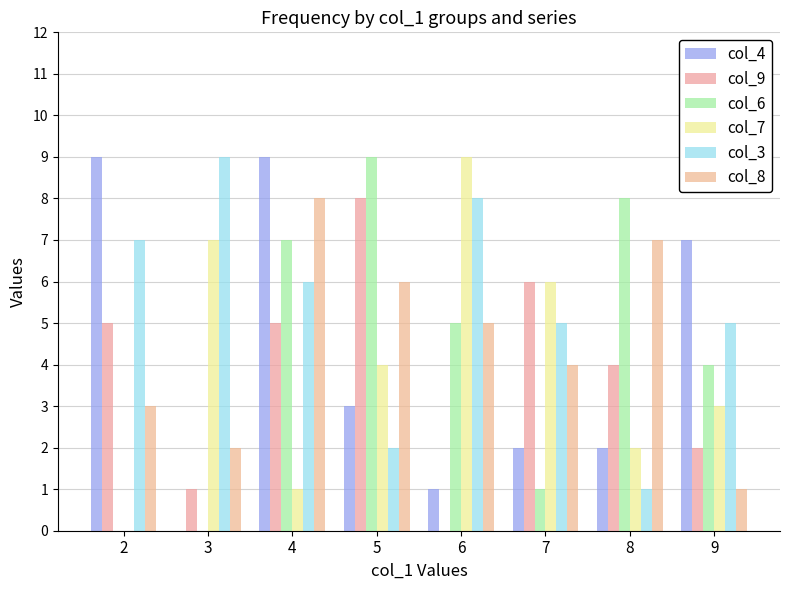

What is the value of the col_6 bar at the 3rd from the left?

7